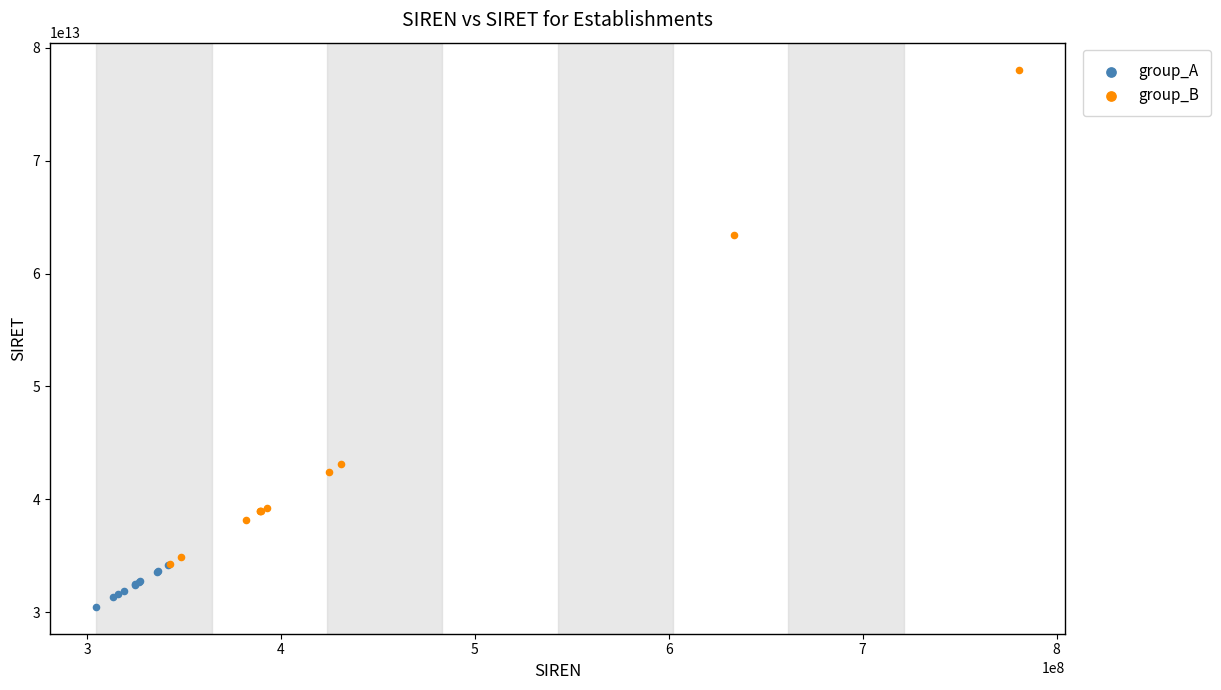

Which series contains the highest Y value?

group_B